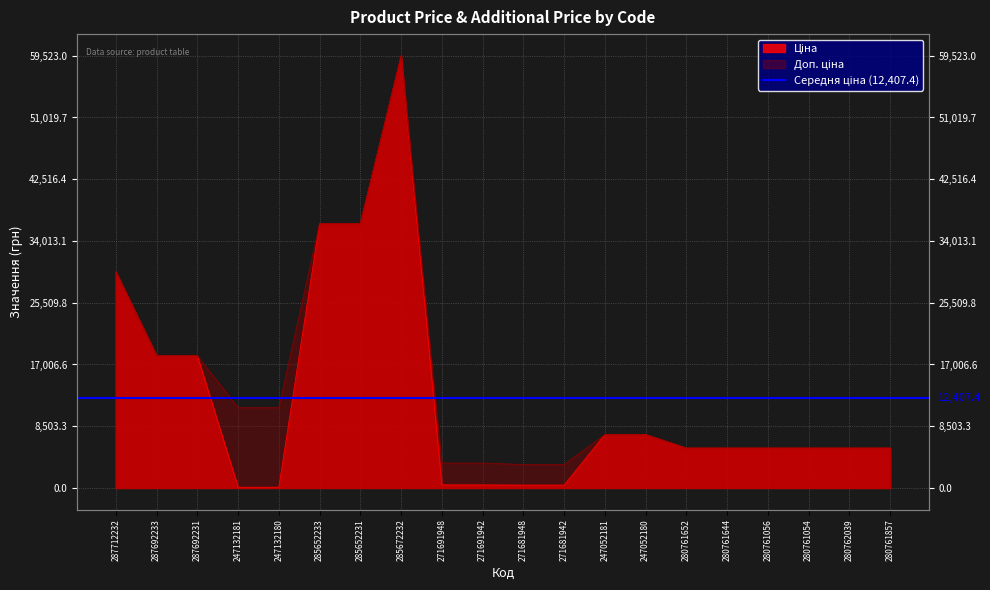

At which category is the sum across all series the highest?

285672232